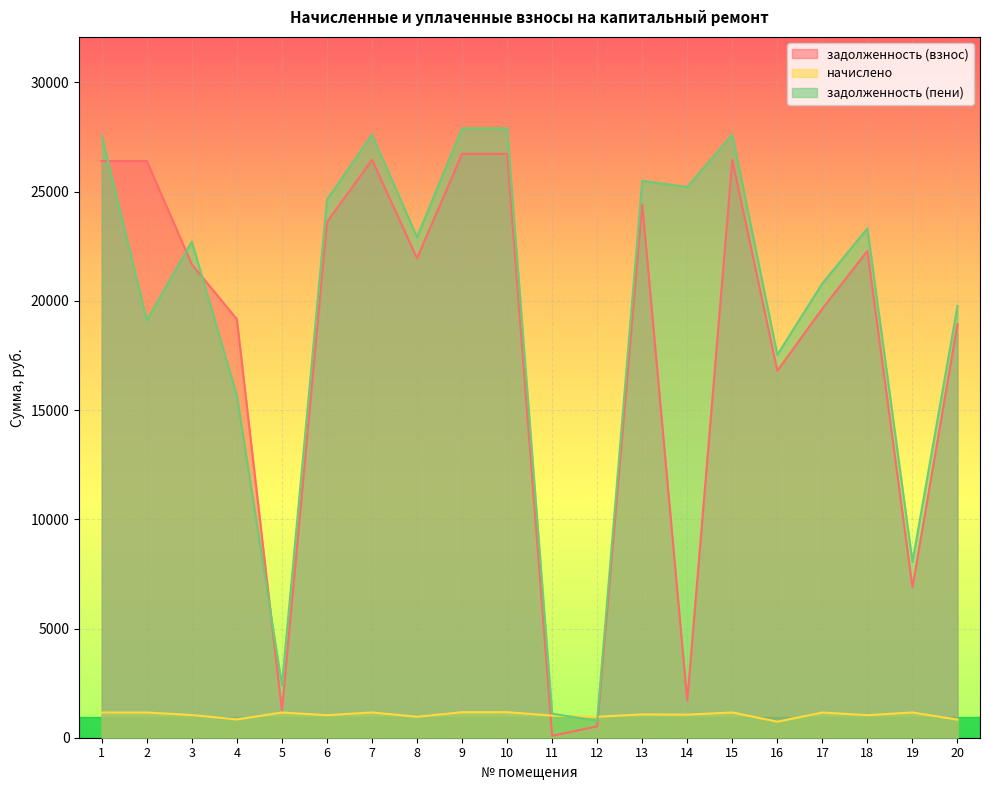

What is the value of the задолженность (пени) point at the 15th from the left?

27612.7